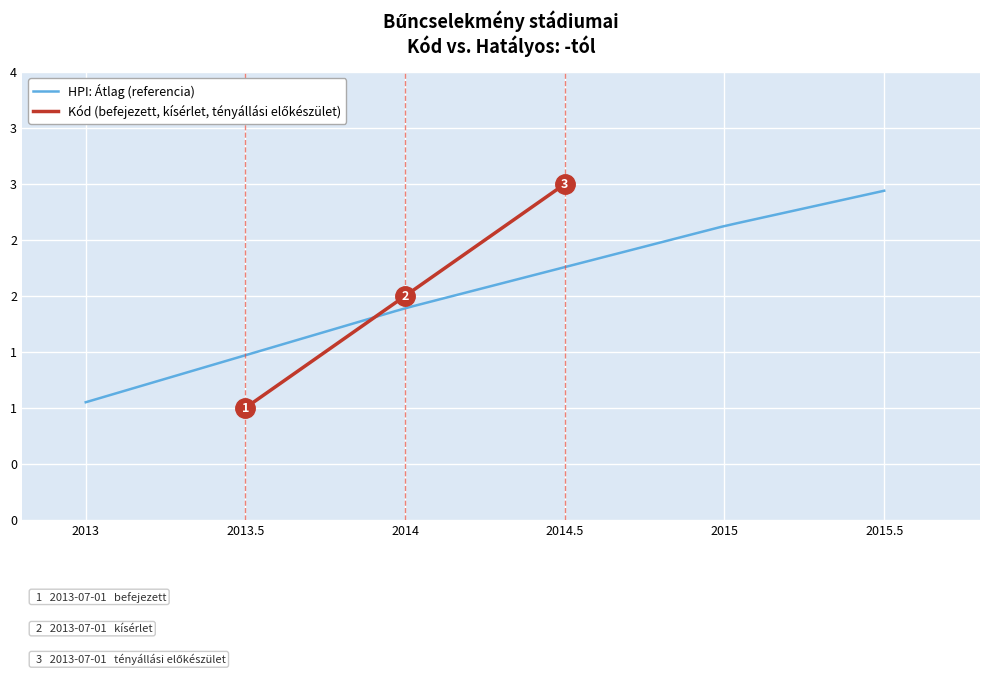

What is the difference between the maximum and second lowest values?

1